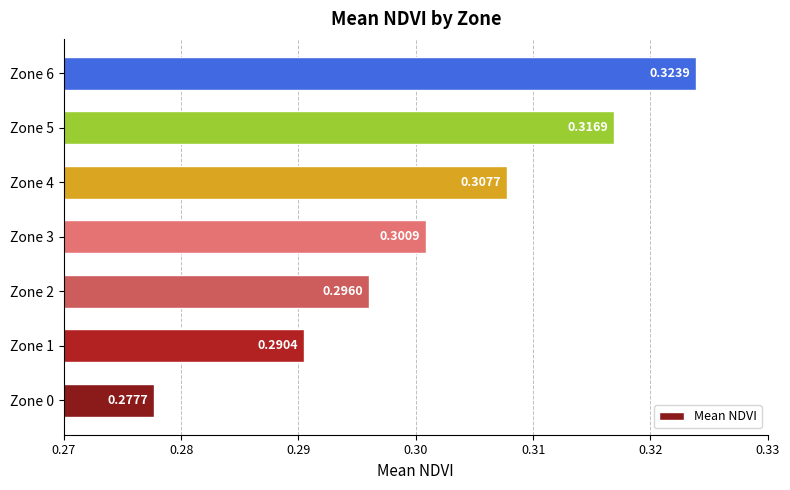

Which label corresponds to the smallest value in the chart?

Zone 0